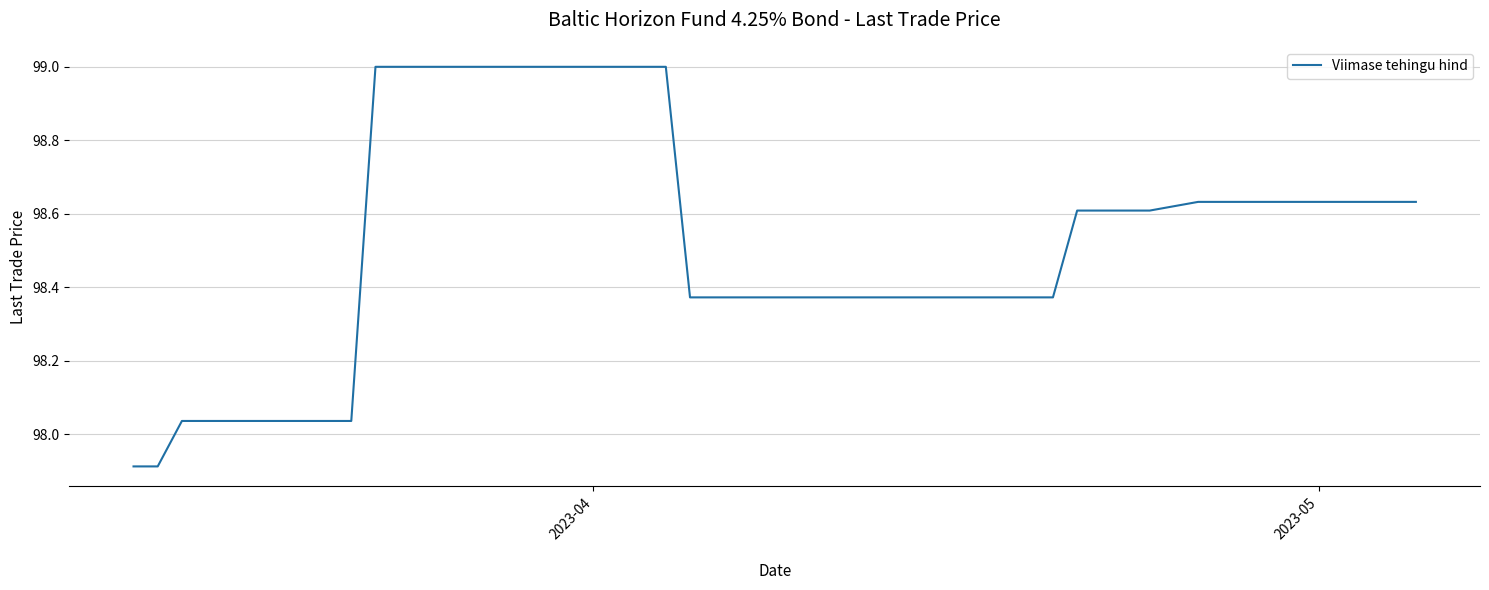

How many data points are less than 98?

2